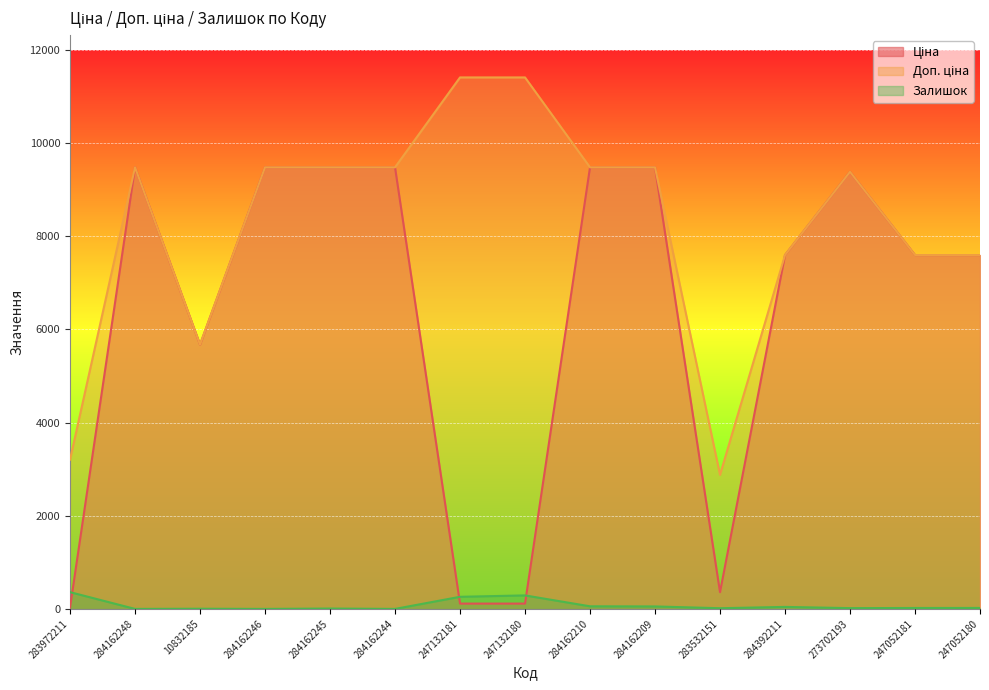

What is the average value of the Доп. ціна series?

8242.1